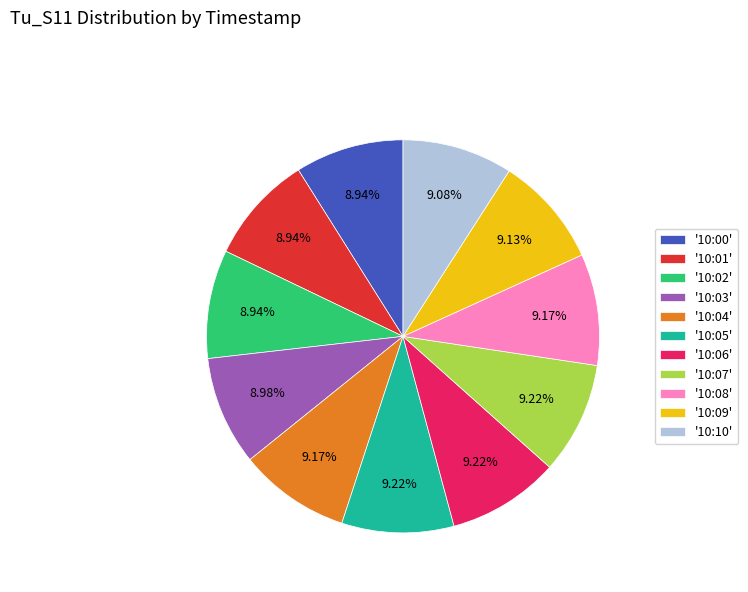

Does '10:00' represent more than half of the total?

No